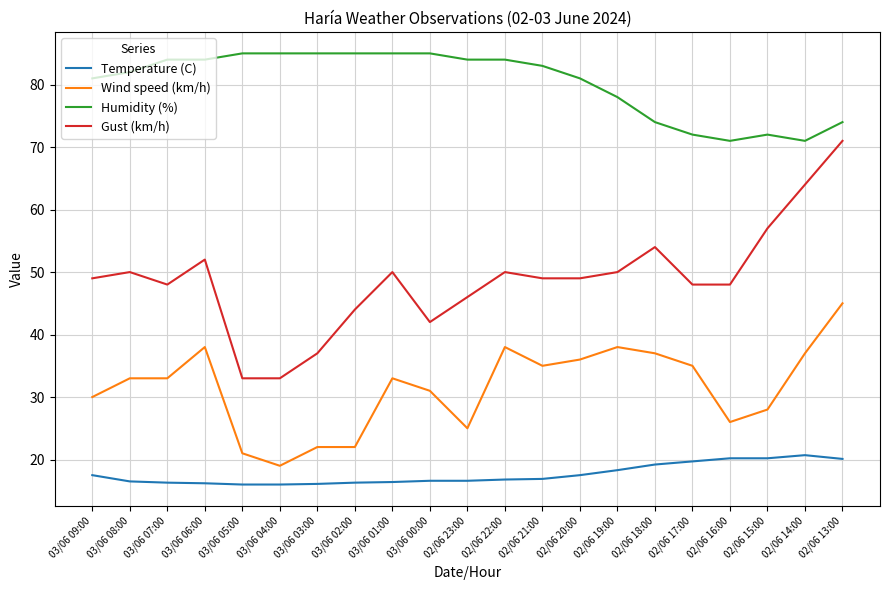

Which series changed the most between 03/06 00:00 and 02/06 21:00?

Gust (km/h)